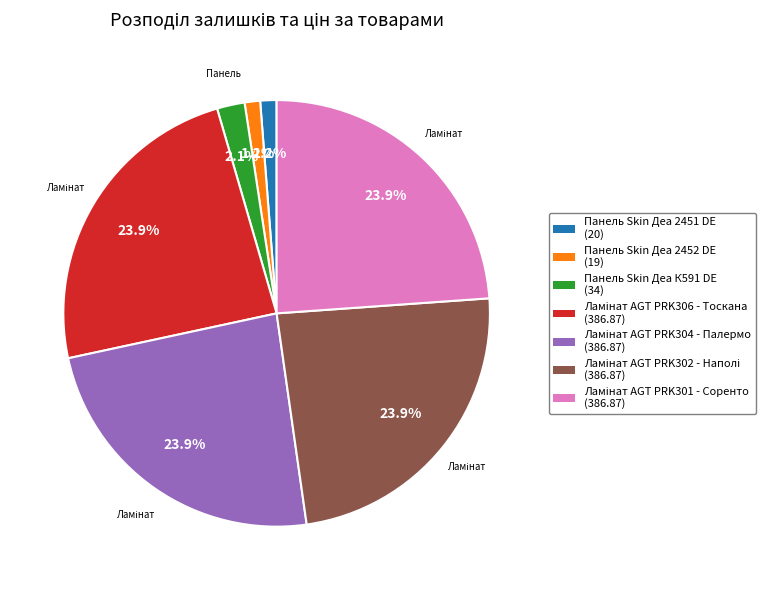

Does any single category account for the majority?

No